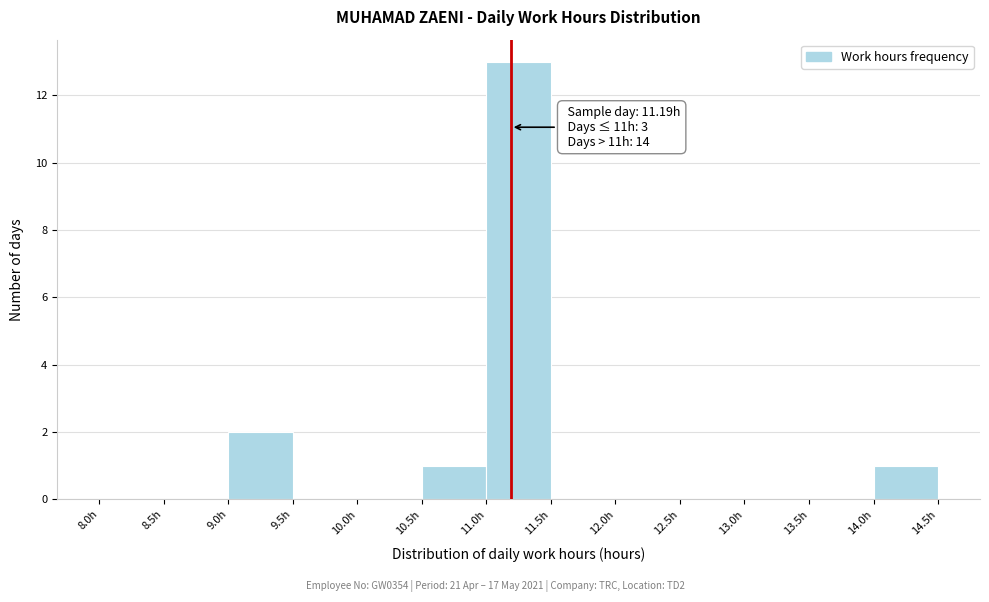

Which range on the x-axis has the tallest bar?

11.0 to 11.5